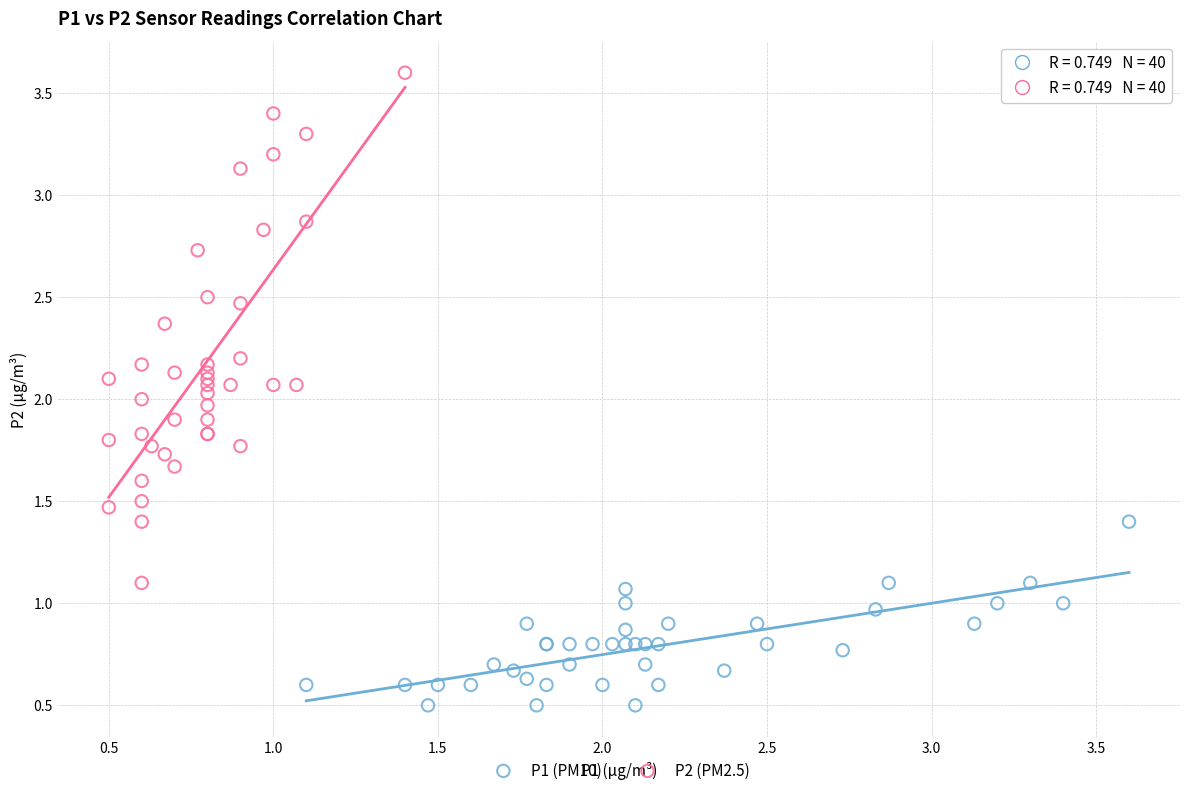

Which series reaches the maximum Y coordinate?

P2 (PM2.5)